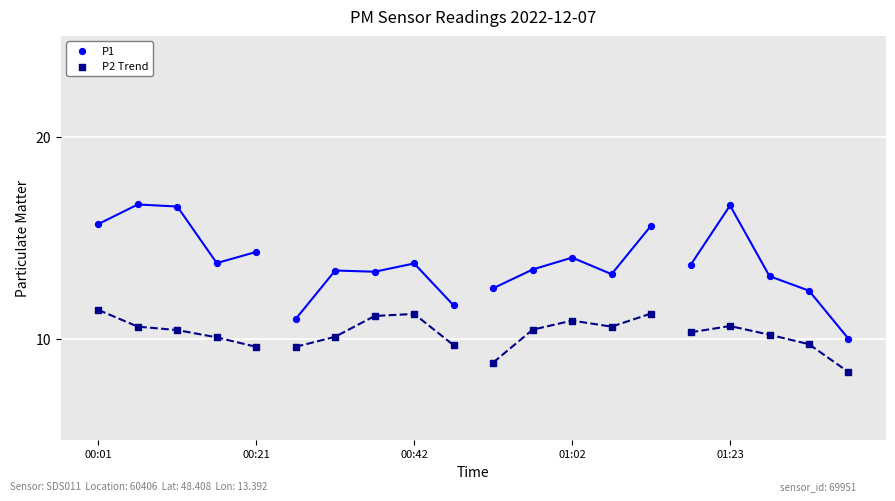

Across all data points, what is the range of Y values (max minus min)?

8.3